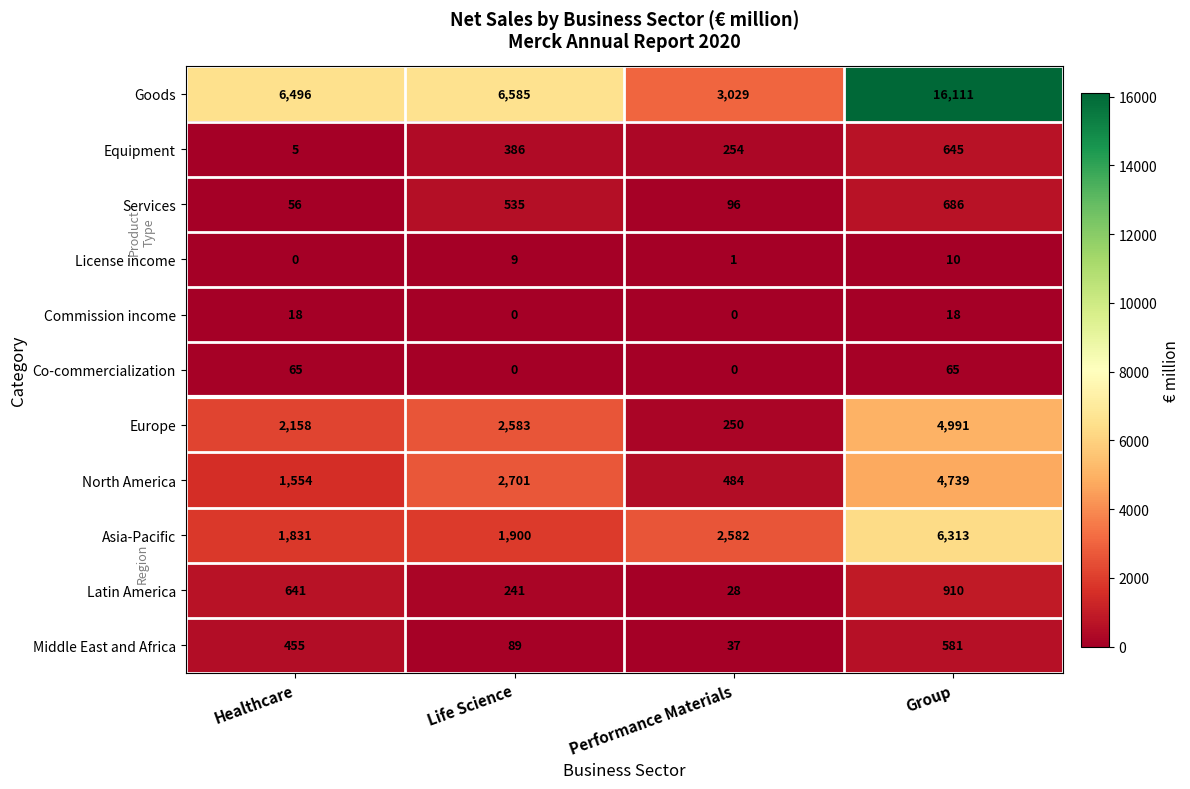

What is the spread (max minus min) of values at Performance Materials?

3029